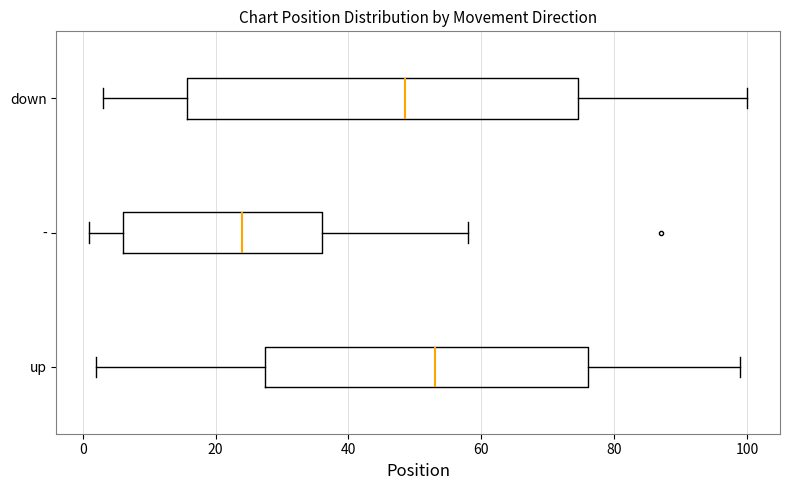

Which box's median line is the furthest to the right?

up